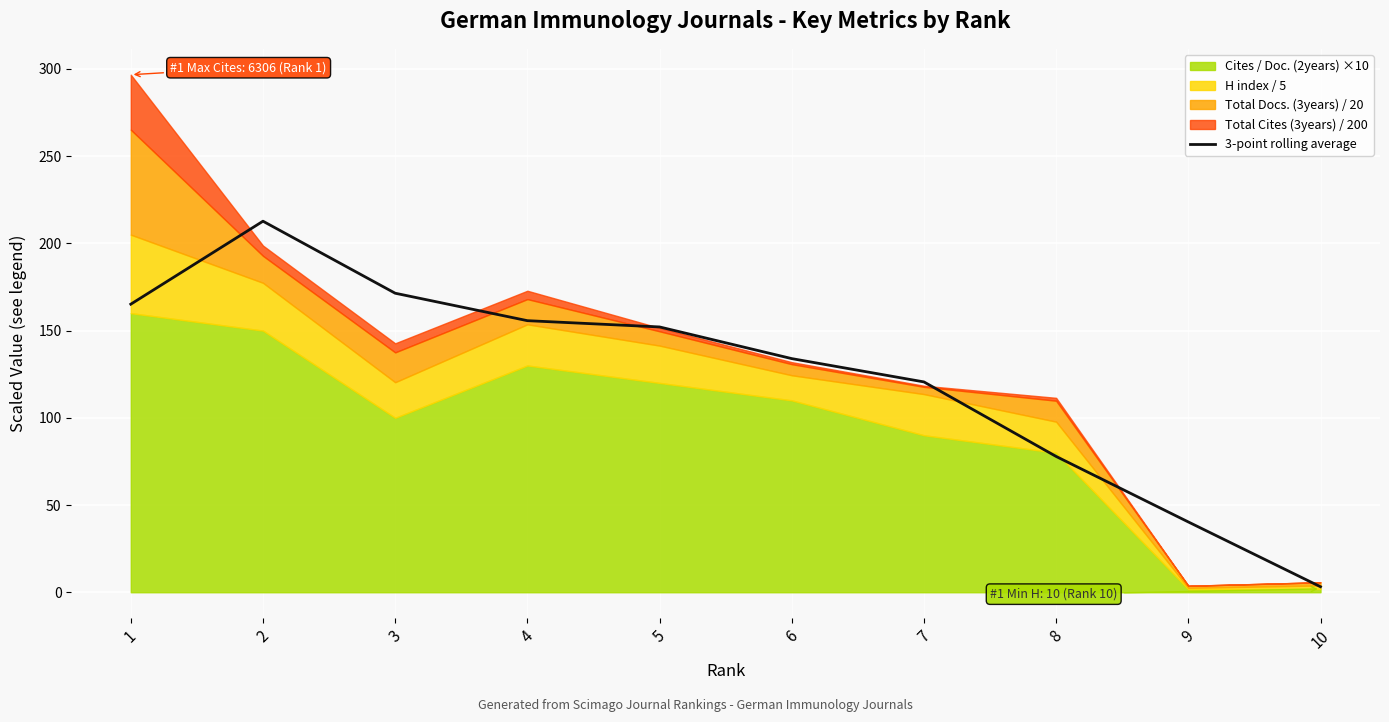

What is the minimum value shown in the chart?

3.2